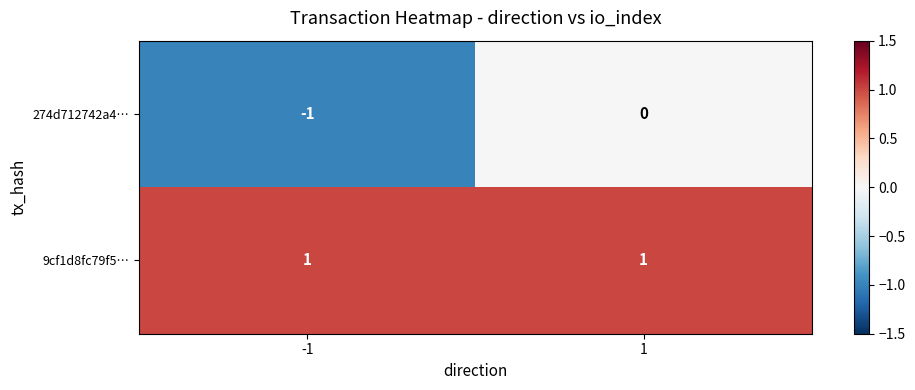

True or false: 9cf1d8fc79f5… has a value of 2 at -1.

False